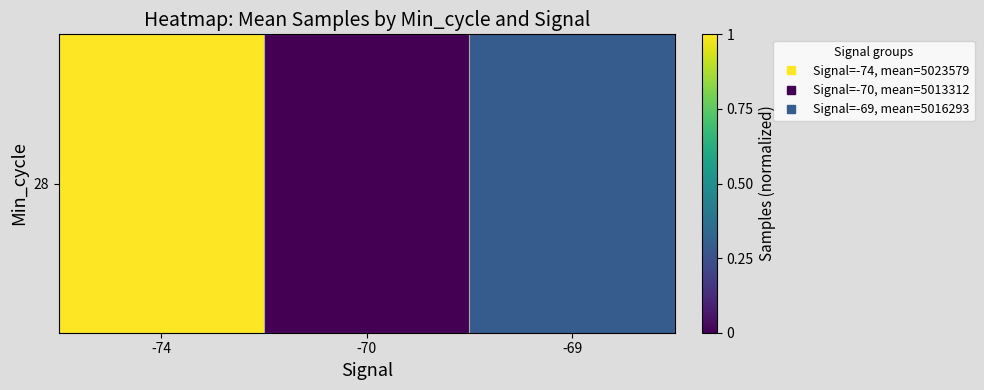

How many data points does each series have?

3